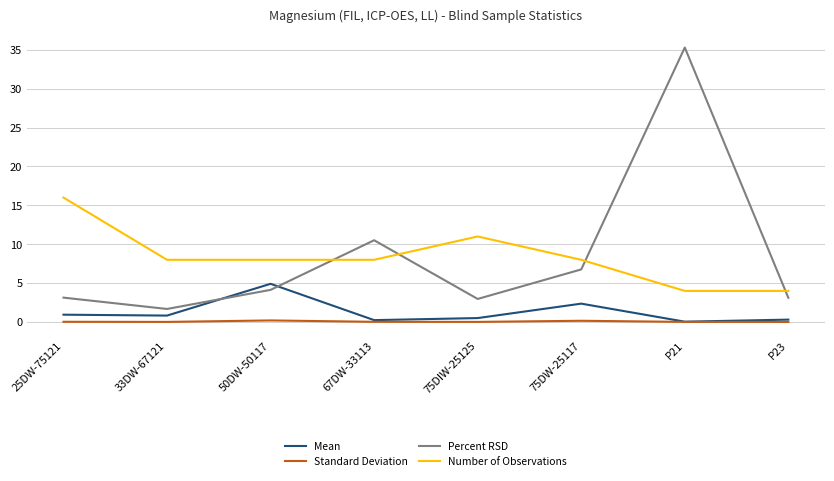

List the series in order of their peak value, highest first.

Percent RSD, Number of Observations, Mean, Standard Deviation